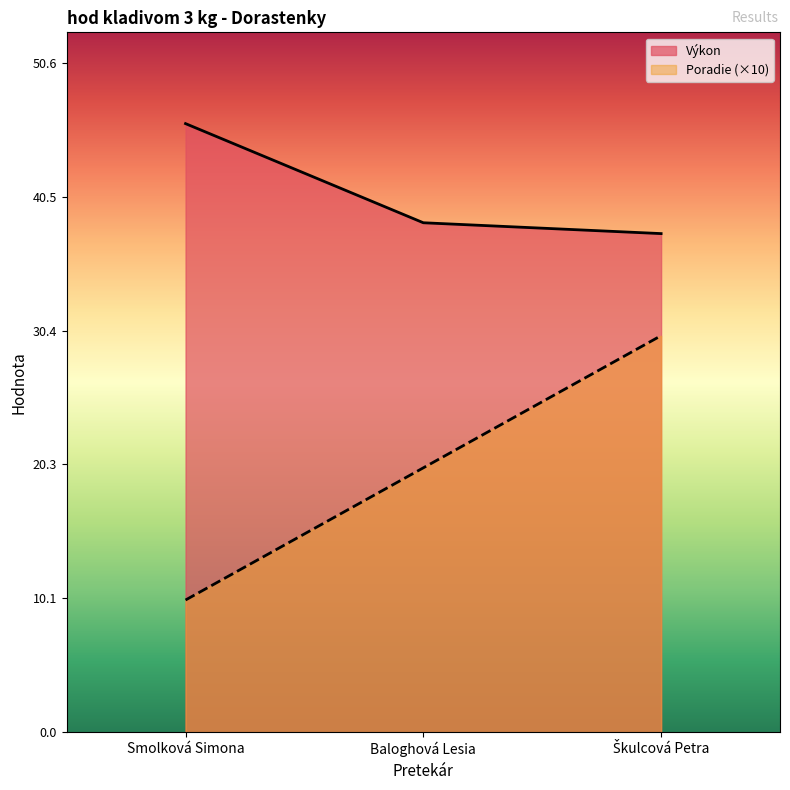

Rank the categories by Poradie value from highest to lowest.

Škulcová Petra, Baloghová Lesia, Smolková Simona